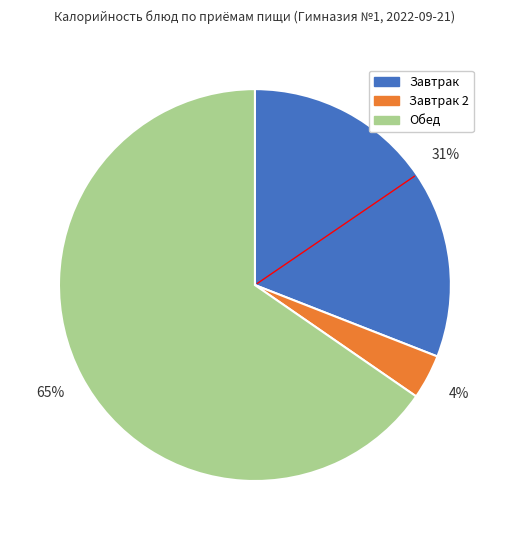

How many segments does this pie chart have?

3